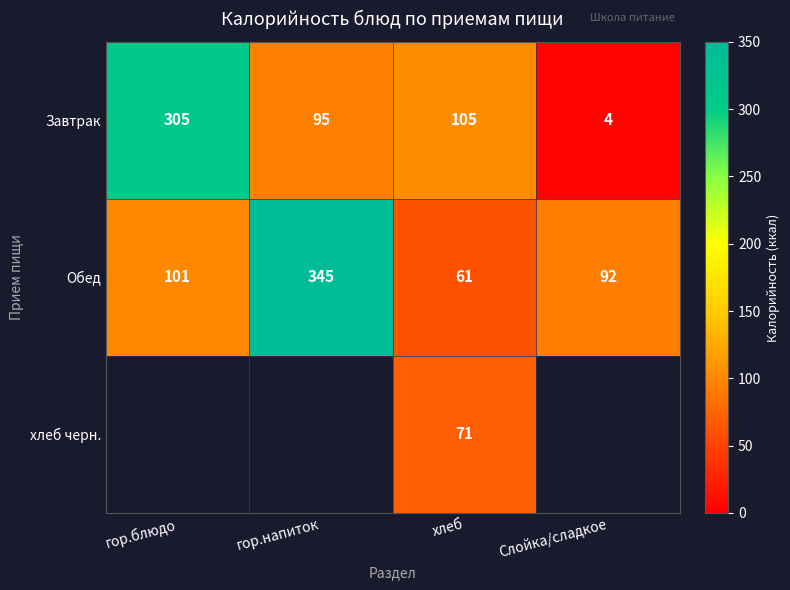

Where is Завтрак nearest to the value 154?

хлеб